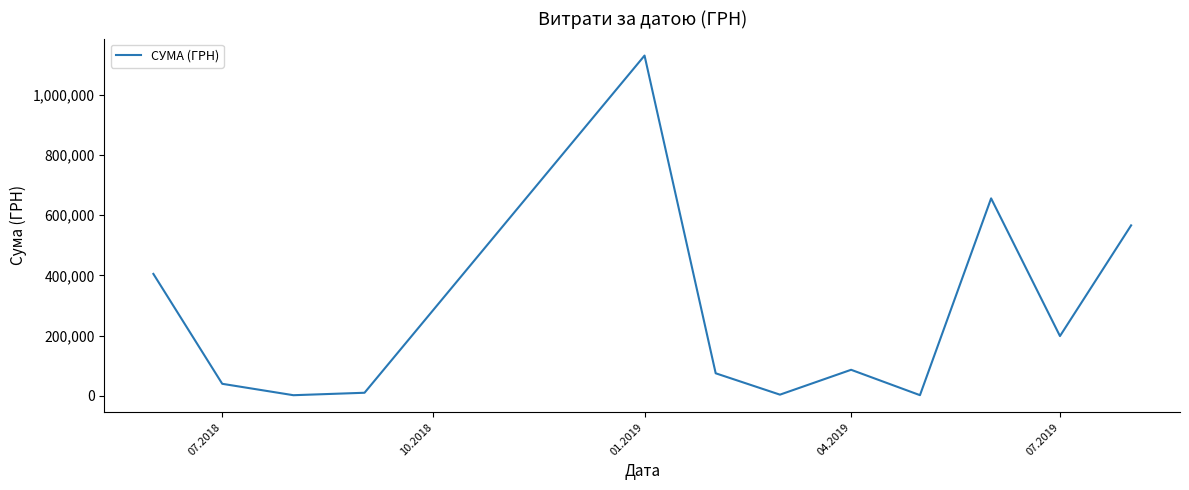

Reading left to right, list all the values displayed in this chart.

405174.0	40284.0	2421.1	10559.3	1130183.7	75210.4	4257.8	86820.0	2556.0	655996.4	198761.2	566363.4